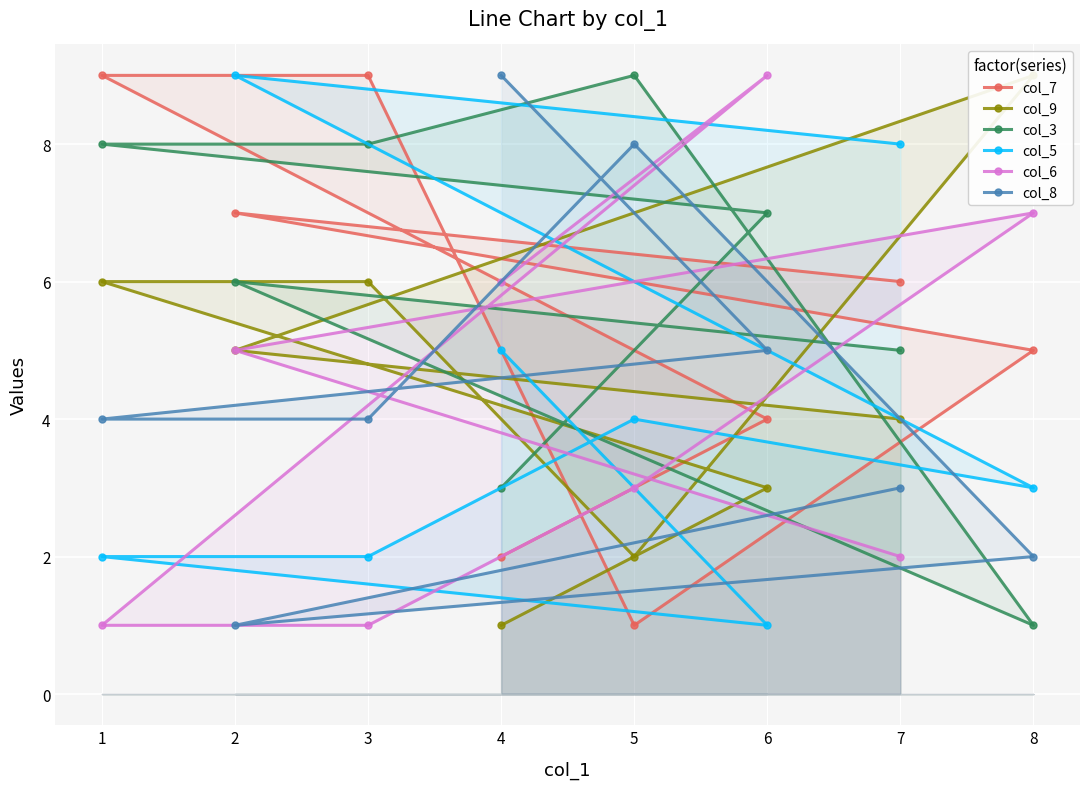

At which category does col_7 reach its first local valley?

5